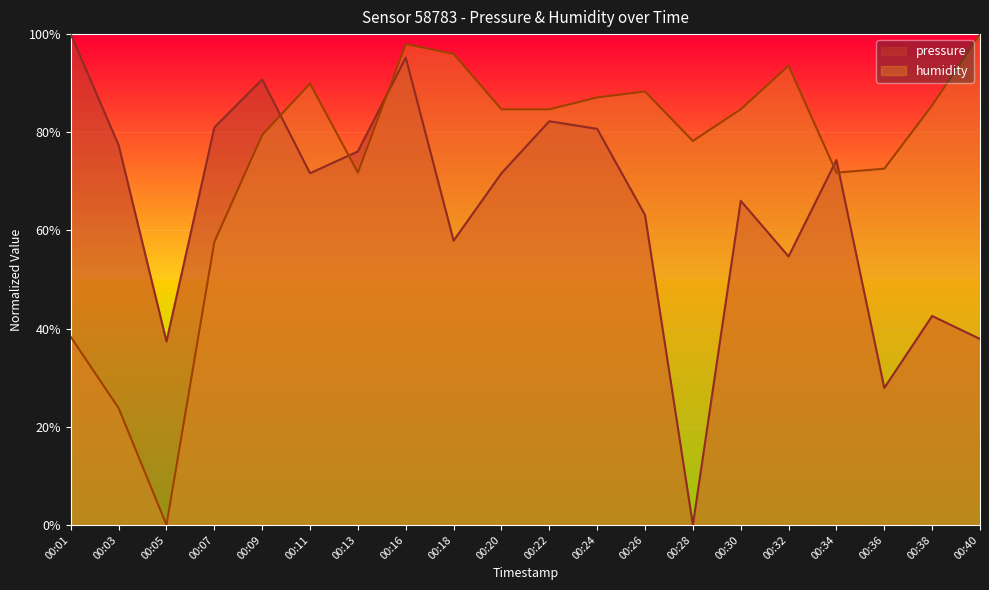

Is the value of humidity at 00:26 greater than the value of pressure at 00:20?

Yes